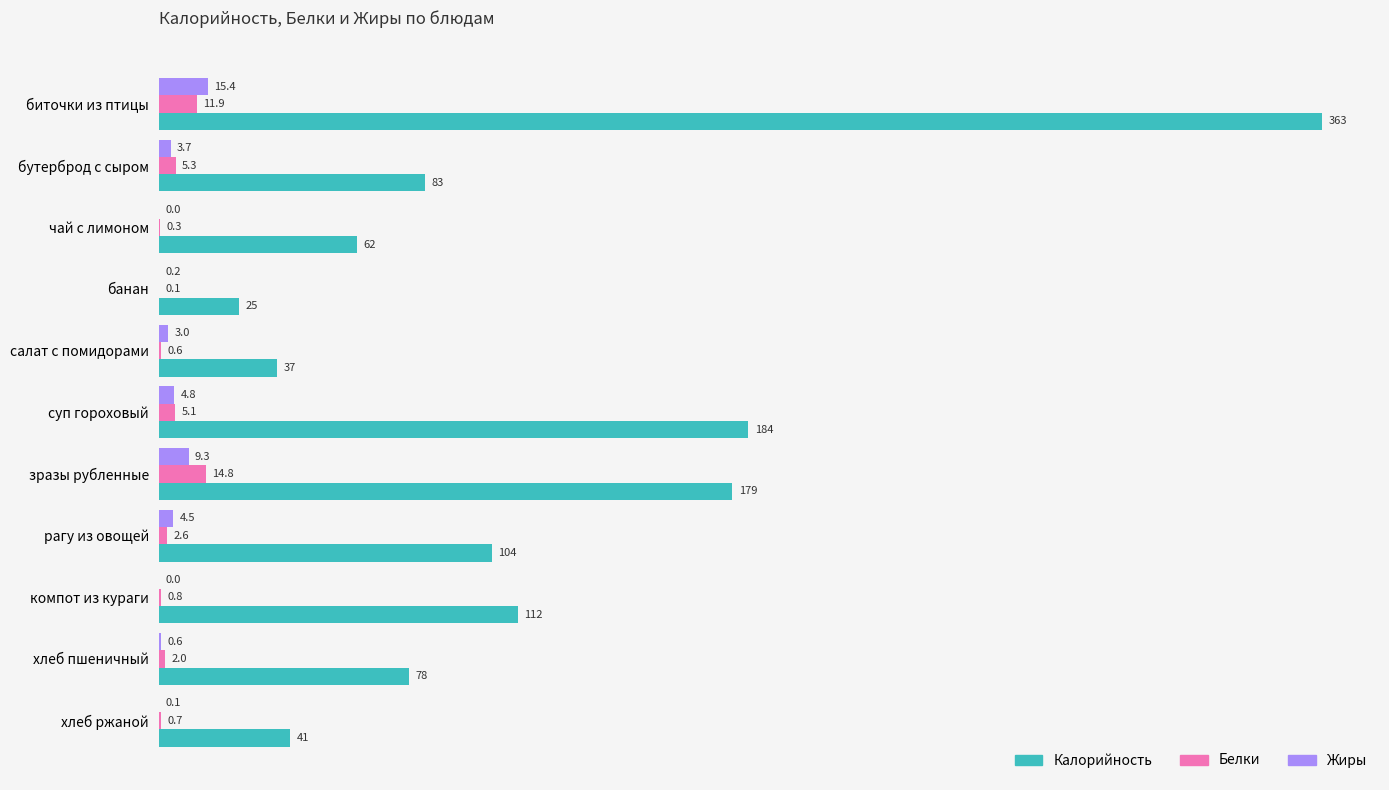

What are all the series names shown in the legend?

Калорийность, Белки, Жиры